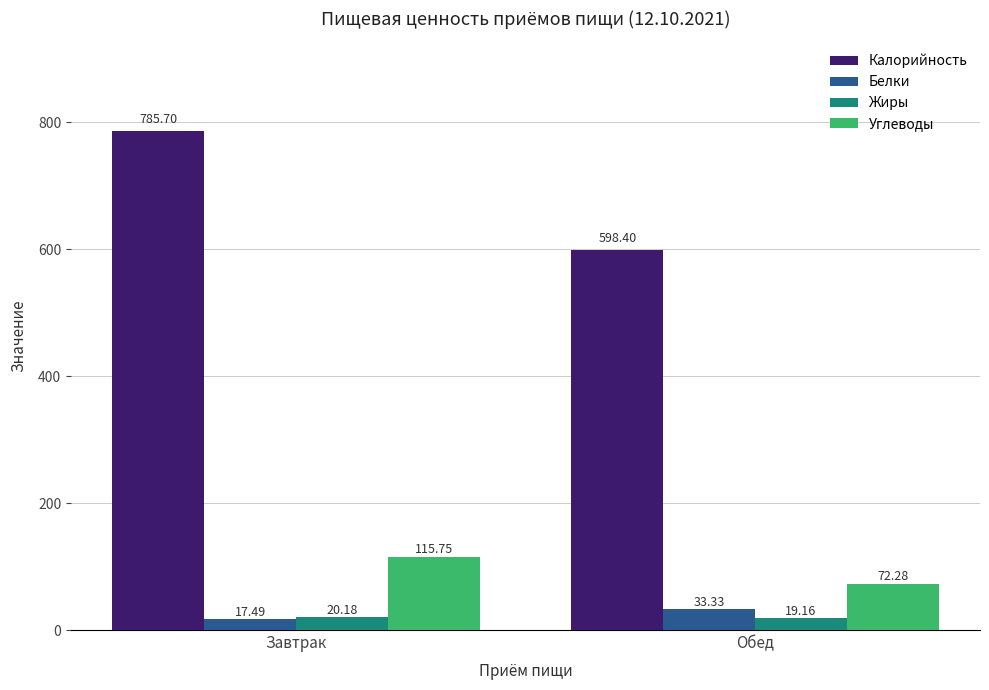

What is the label of the 1st bar from the left?

Завтрак